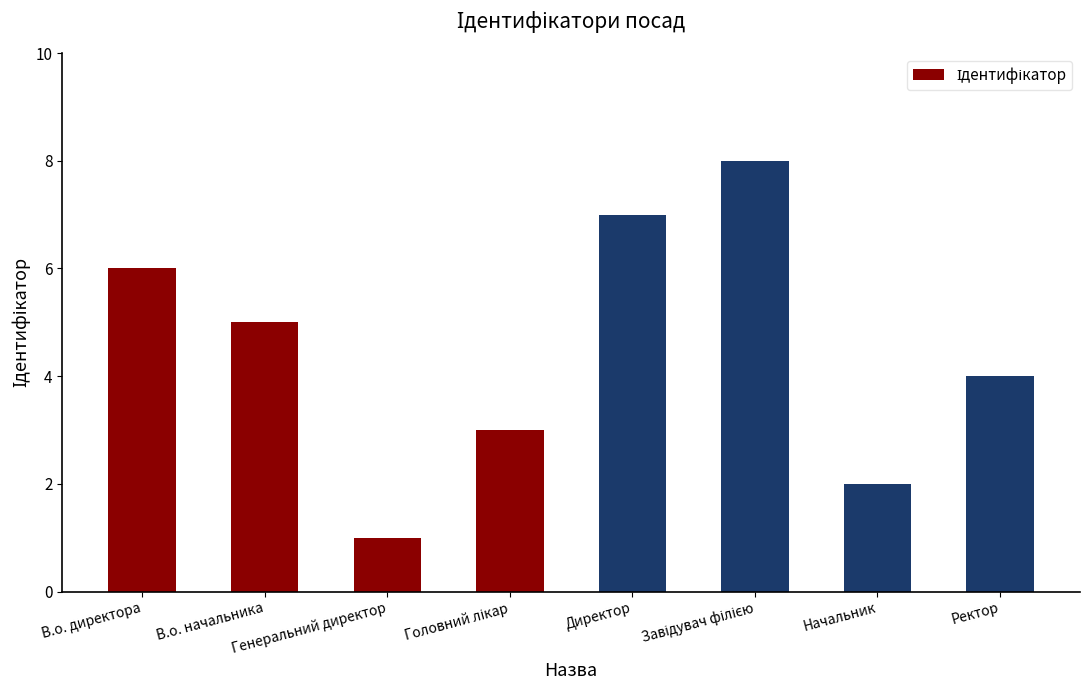

At which label does the data first exceed 5?

В.о. директора